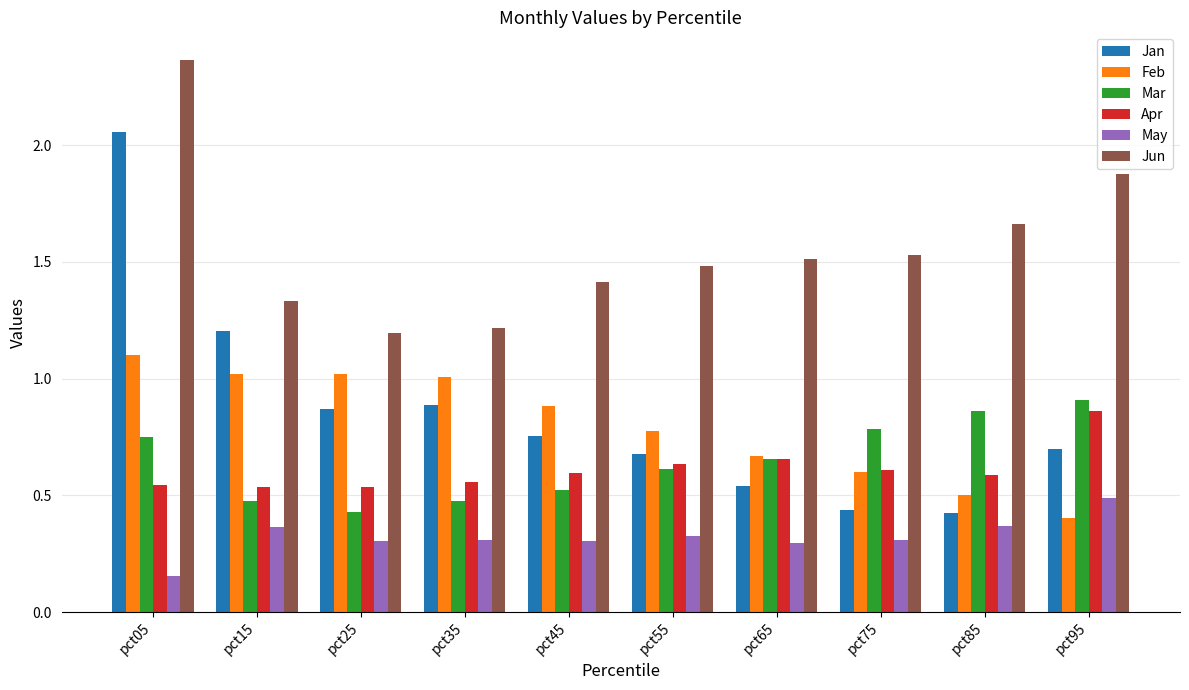

At which category does the chart reach its peak across all series?

pct05